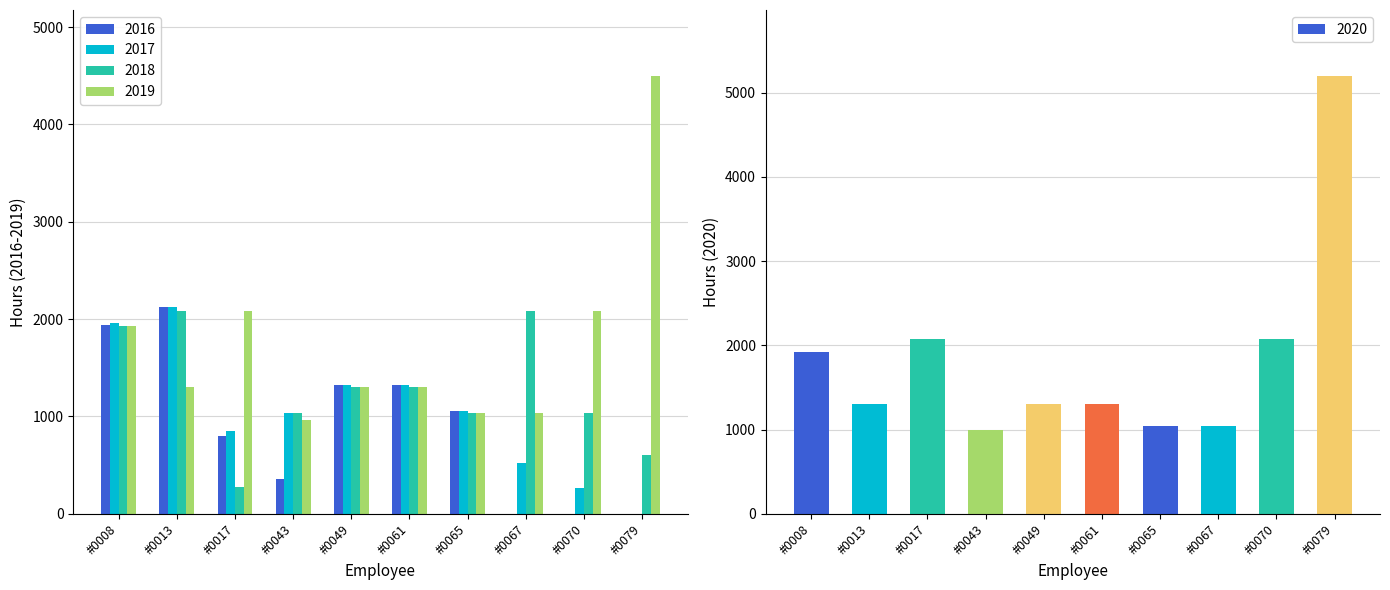

What is the sum of the 2017 values at #0061 and #0067?

1845